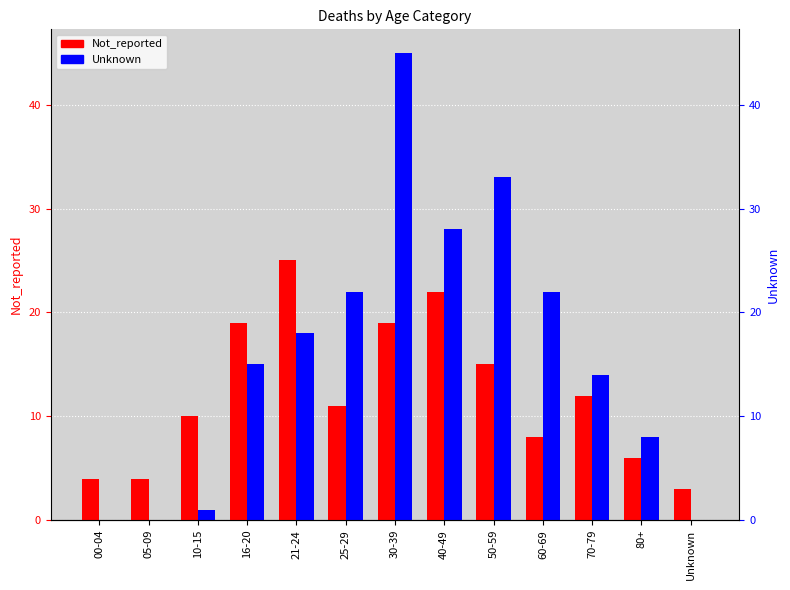

At which category is the sum across all series the highest?

30-39